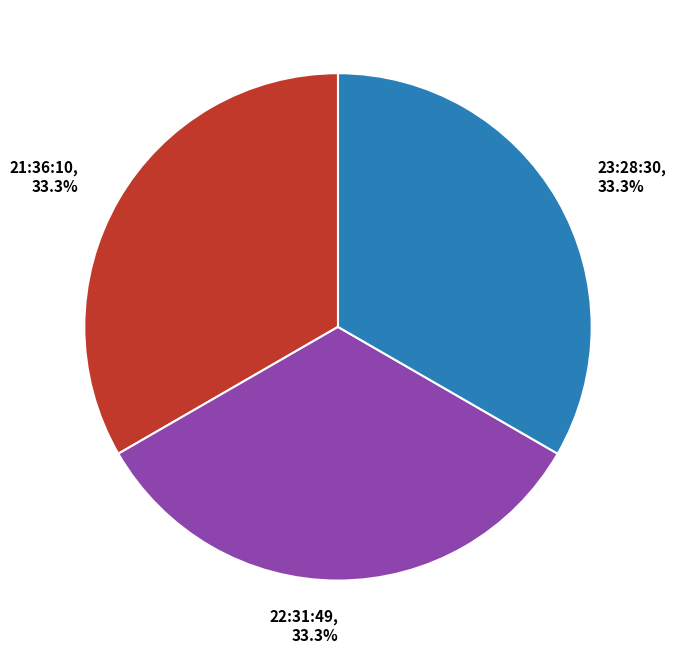

How much of the chart is everything except 21:36:10, 33.3%?

66.7%